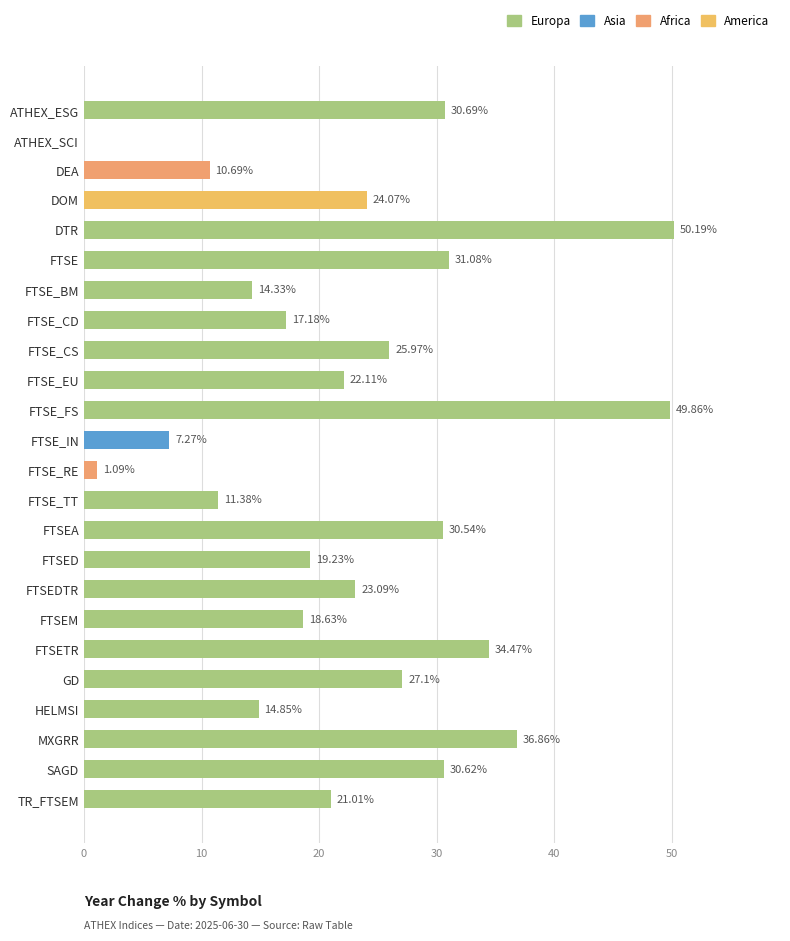

Where is the data nearest to the value 25?

DOM